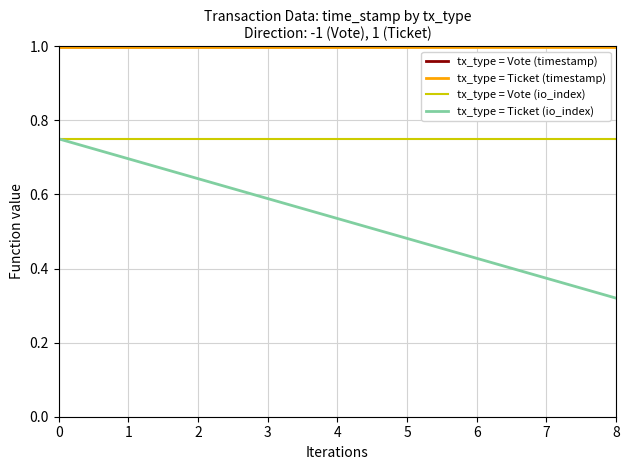

How many series are shown in this chart?

4